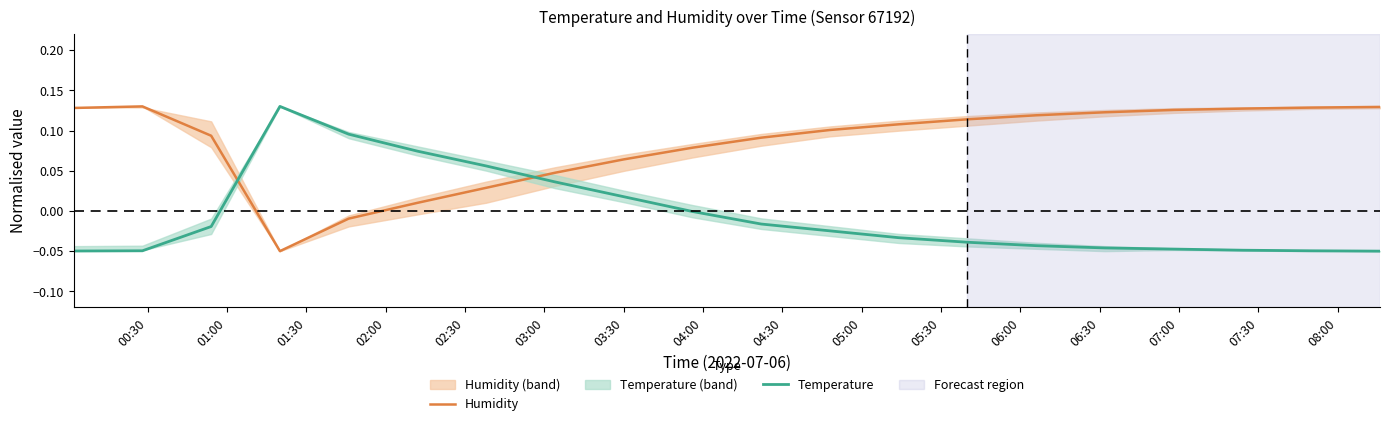

How many categories are shown in the chart?

20